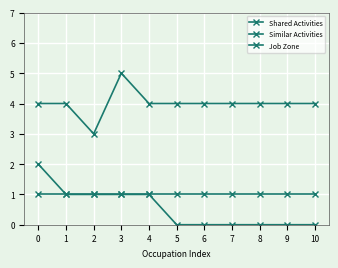

Count the Similar Activities values in the range 0 to 1.

10